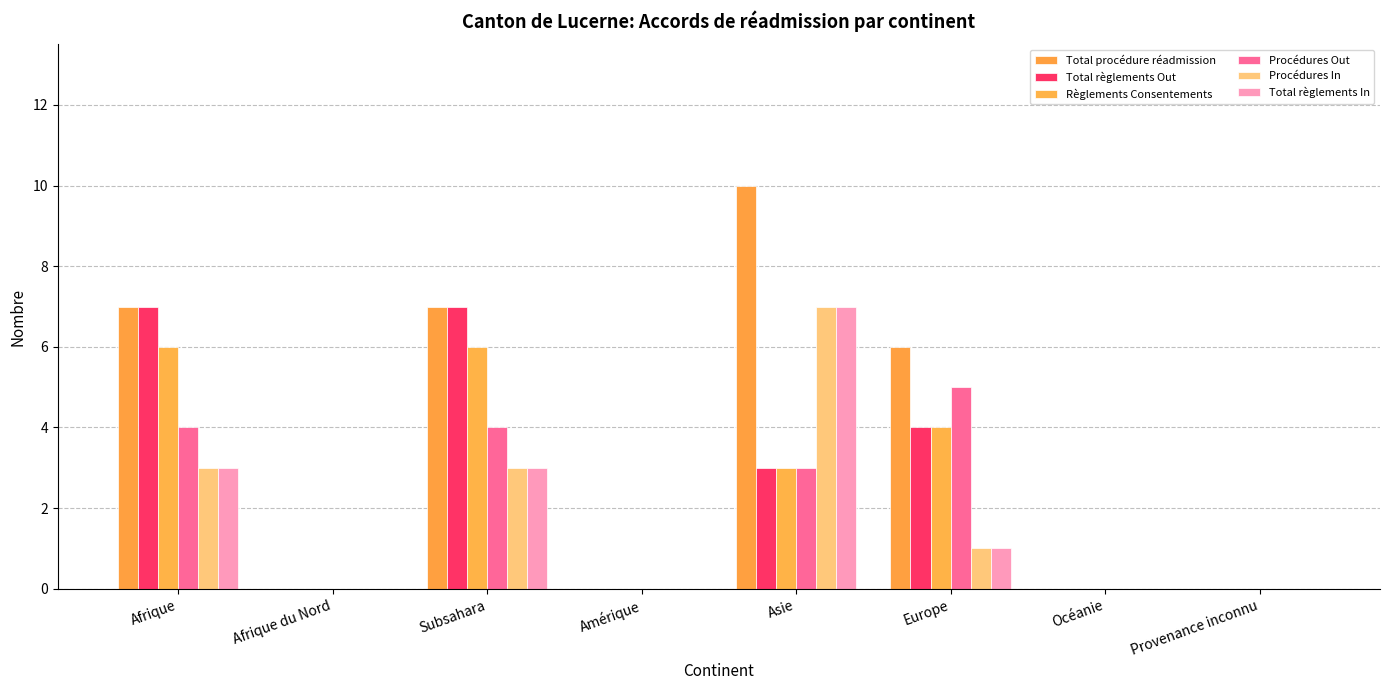

How many Total règlements In values are between 0 and 3?

7